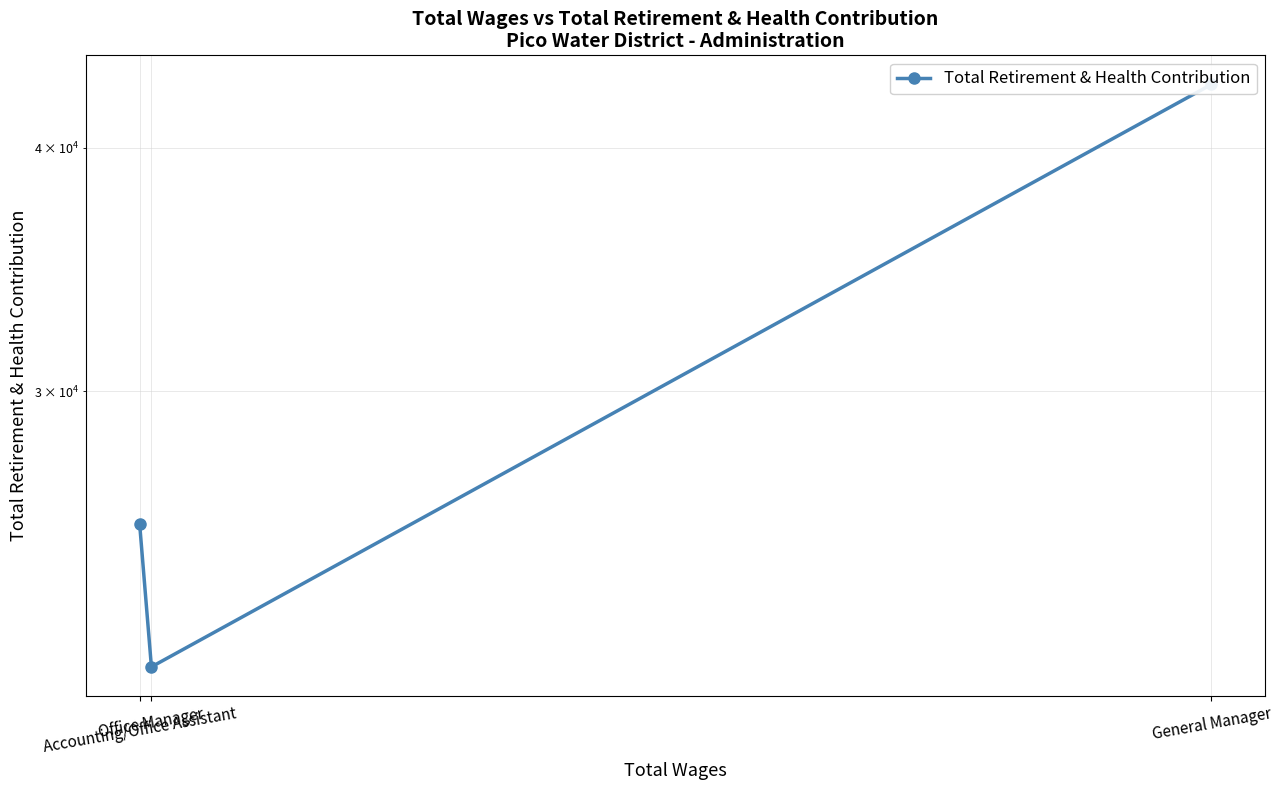

Count the values in the range 21666 to 43094.

3